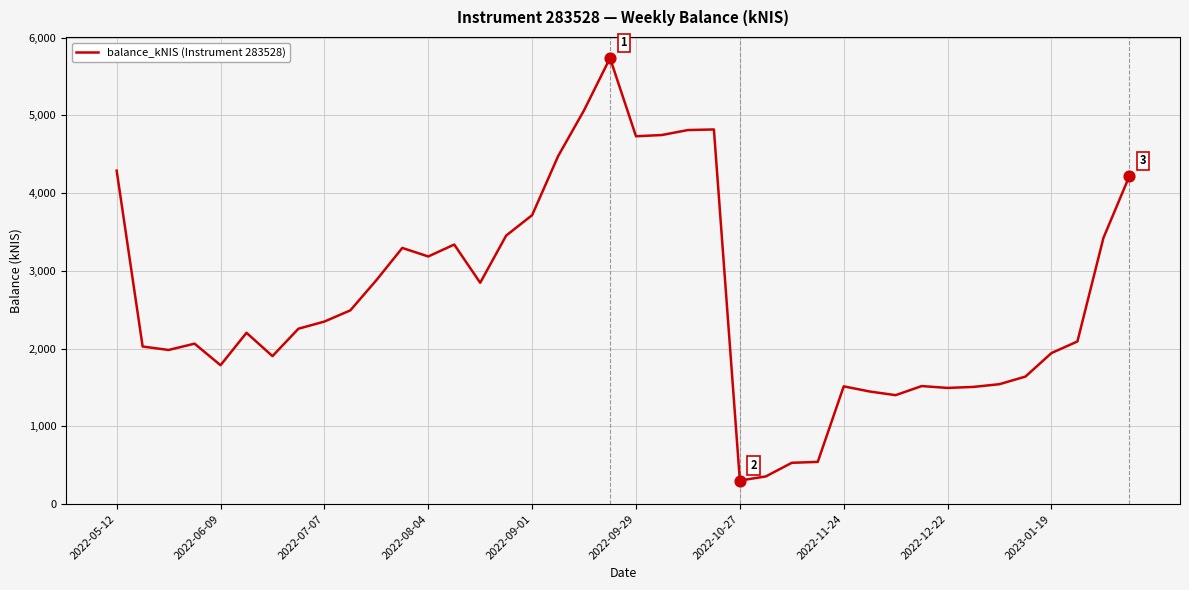

What is the greatest value displayed?

5735.9